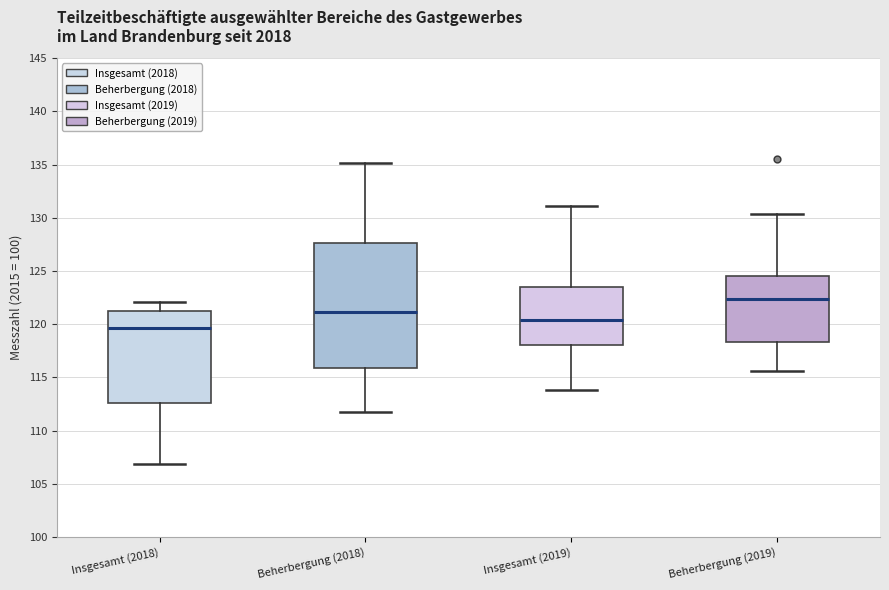

Which box's median line is the highest?

Beherbergung (2019)